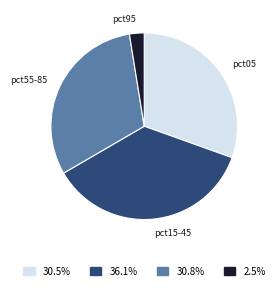

Is there any slice that represents more than half of the pie?

No